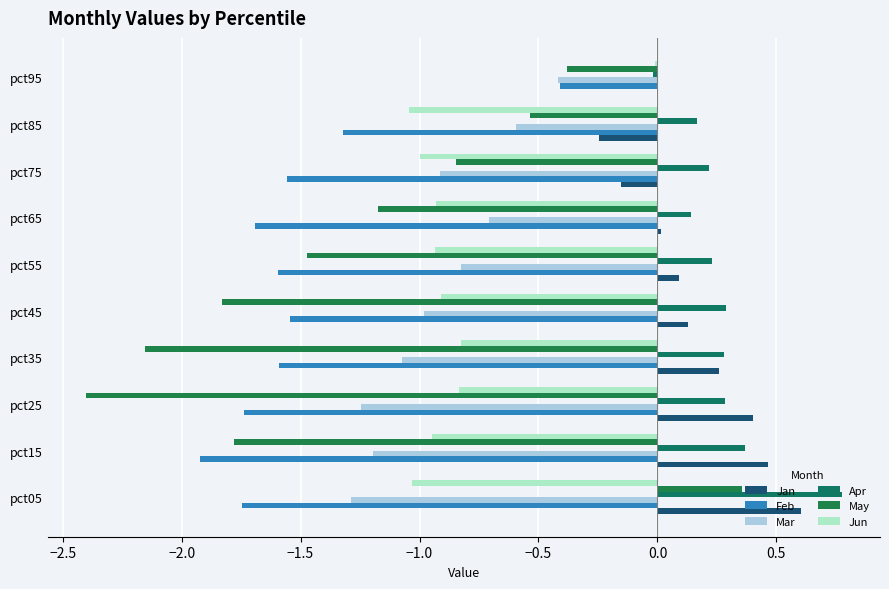

What is the sum of all Mar values?

-9.2